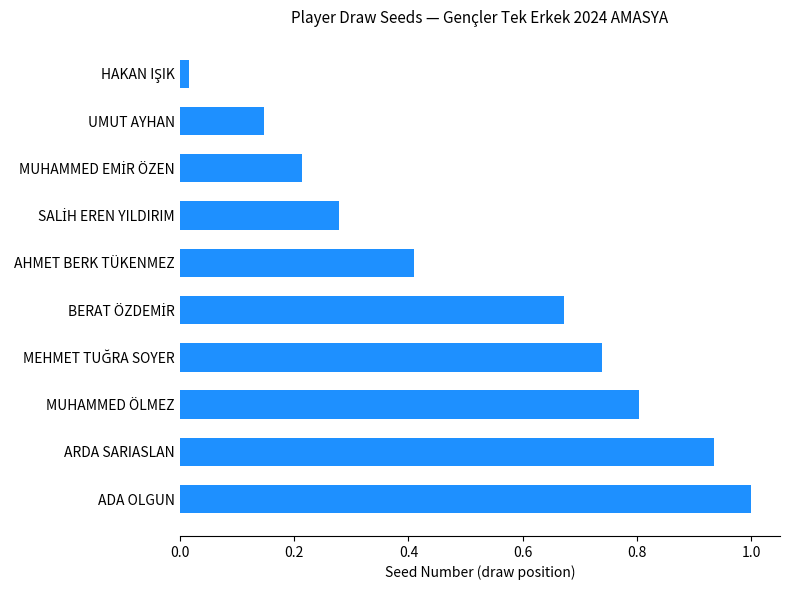

What is the change in value from MUHAMMED ÖLMEZ to UMUT AYHAN?

-0.7